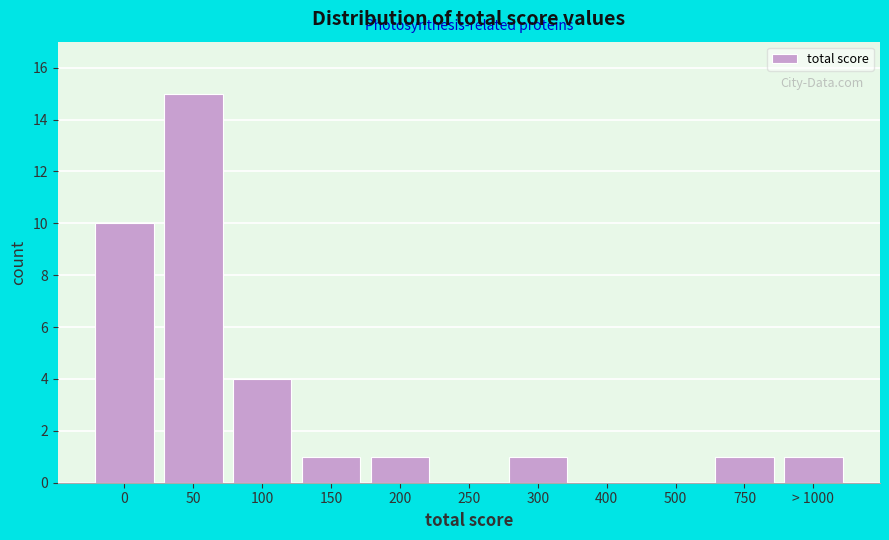

Reading left to right, transcribe all the data shown in this chart.

0=10	50=15	100=4	150=1	200=1	250=0	300=1	400=0	500=0	750=1	> 1000=1